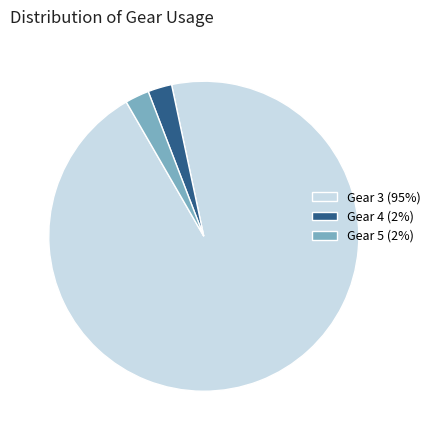

The Gear 5 (2%) slice represents 3% of the pie. True or false?

True